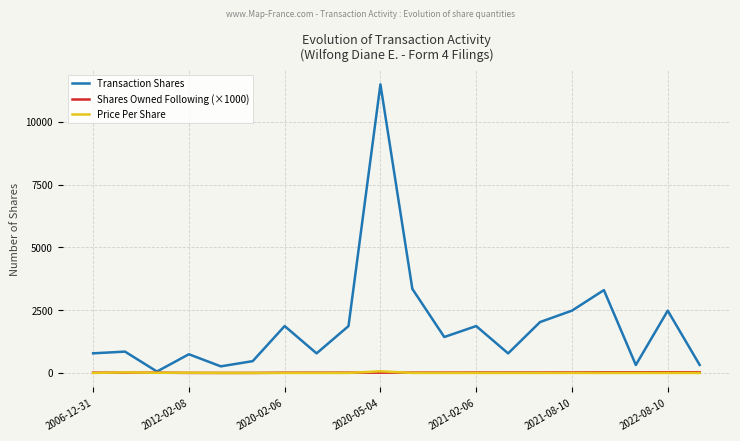

Which series has the widest spread of values?

Transaction Shares